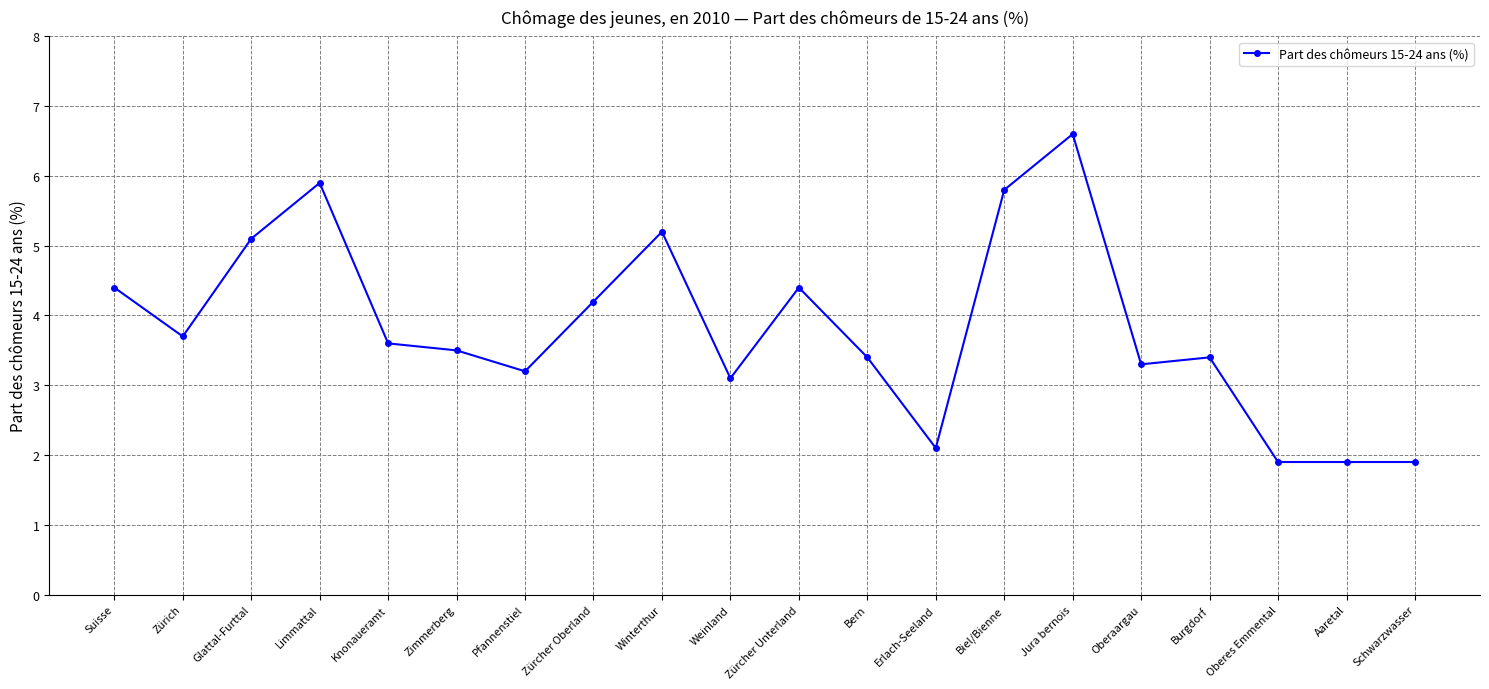

Reading right to left, what are all the values shown in this chart?

Schwarzwasser=1.9	Aaretal=1.9	Oberes Emmental=1.9	Burgdorf=3.4	Oberaargau=3.3	Jura bernois=6.6	Biel/Bienne=5.8	Erlach-Seeland=2.1	Bern=3.4	Zürcher Unterland=4.4	Weinland=3.1	Winterthur=5.2	Zürcher Oberland=4.2	Pfannenstiel=3.2	Zimmerberg=3.5	Knonaueramt=3.6	Limmattal=5.9	Glattal-Furttal=5.1	Zürich=3.7	Suisse=4.4